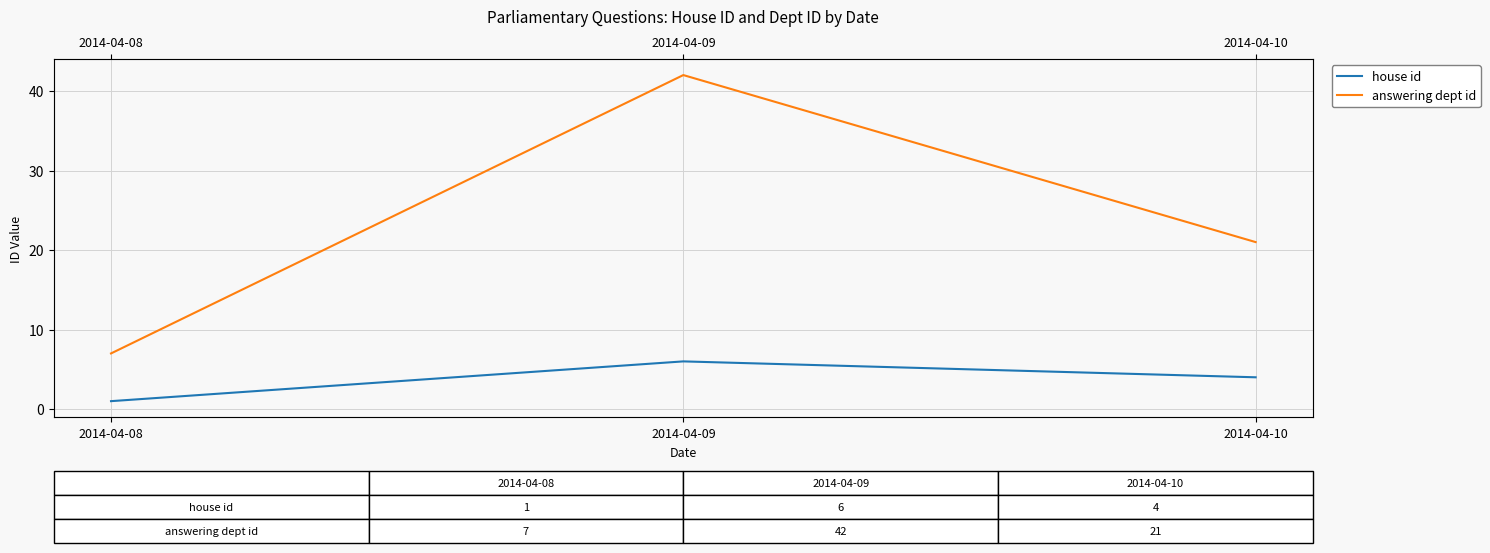

At which category does the chart reach its peak across all series?

2014-04-09